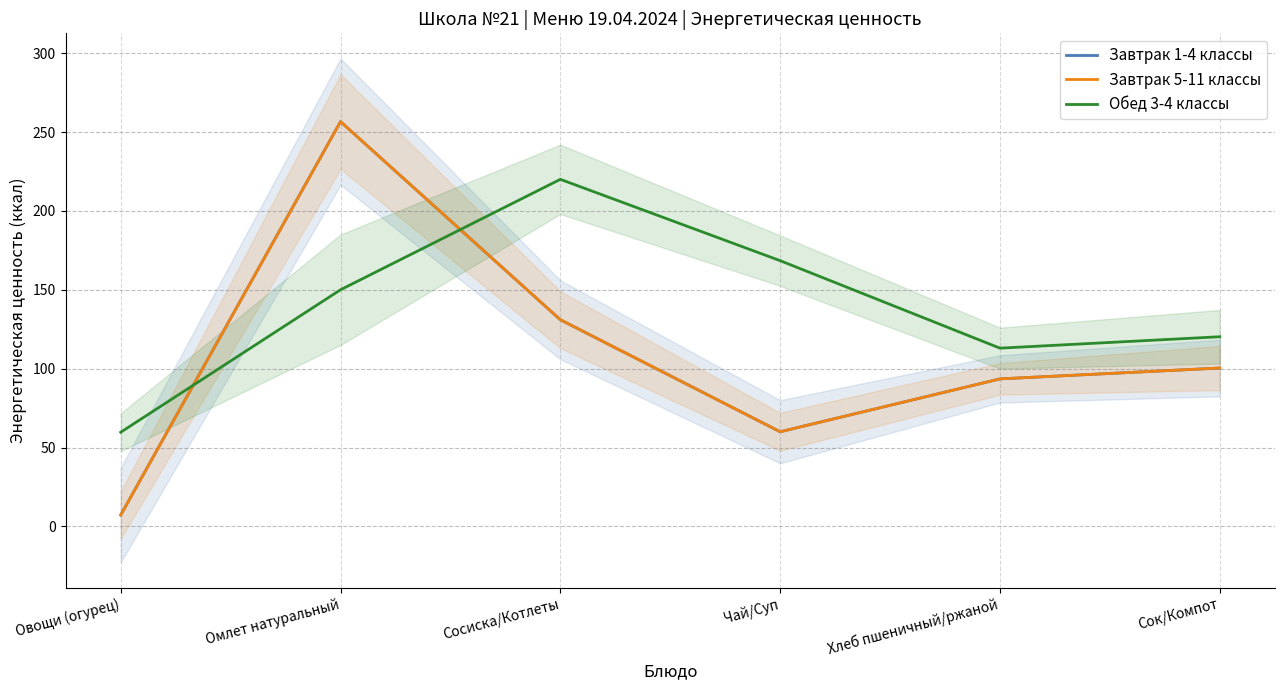

What is the difference between the maximum and second lowest values in the Завтрак 5-11 классы series?

196.6